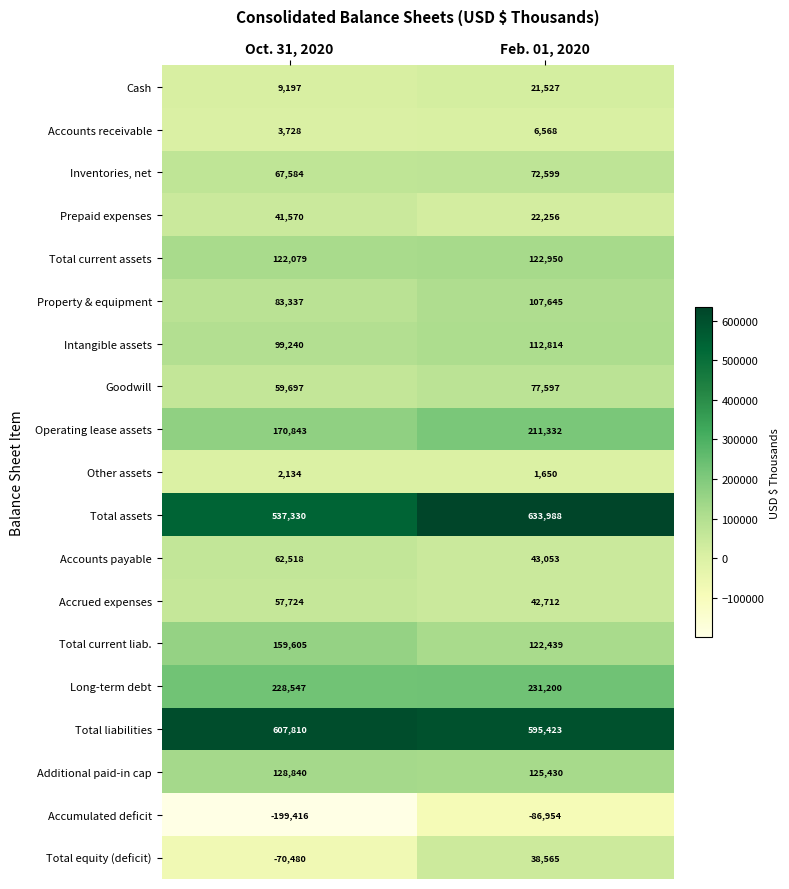

True or false: Accrued expenses has a value of 42712 at Feb. 01, 2020.

True